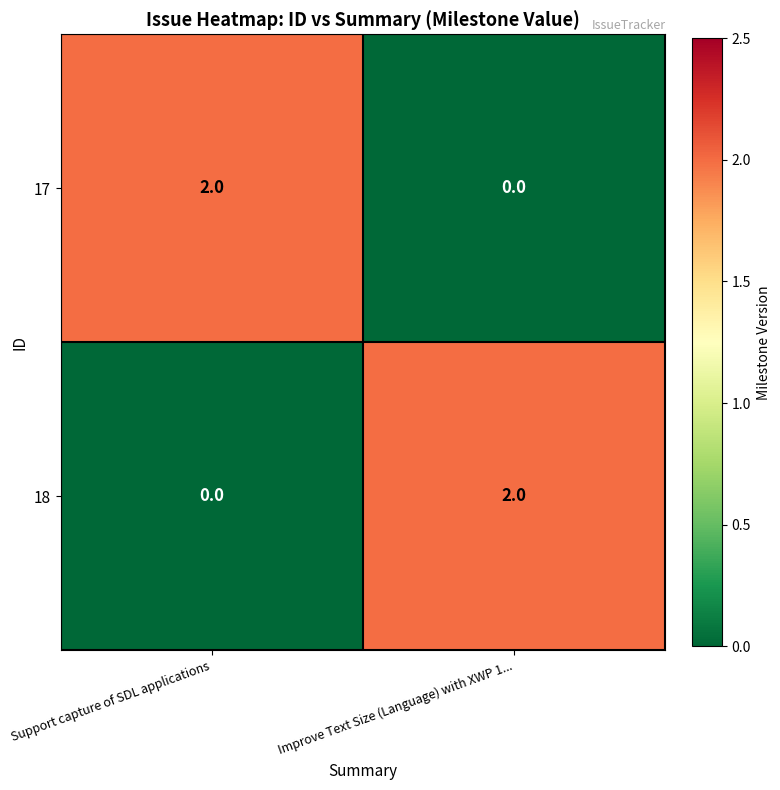

At which label does 18 reach its minimum?

Support capture of SDL applications